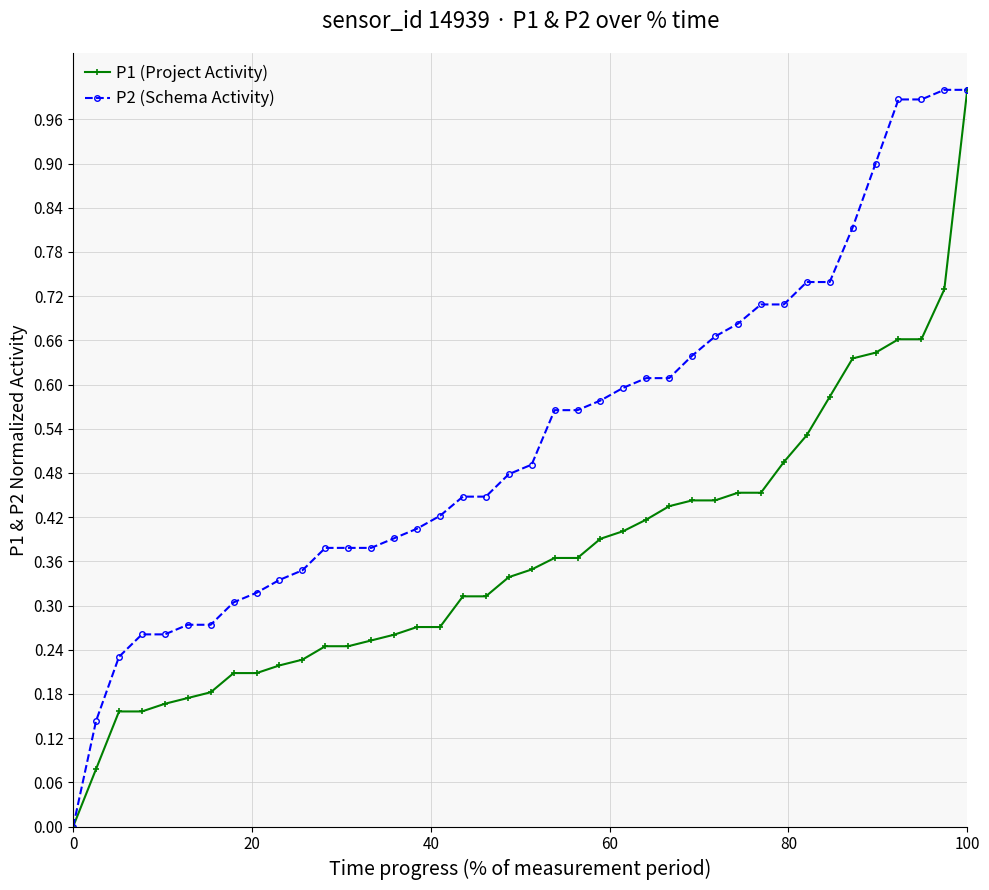

Rank the series by their average value, from highest to lowest.

P2 (Schema Activity), P1 (Project Activity)